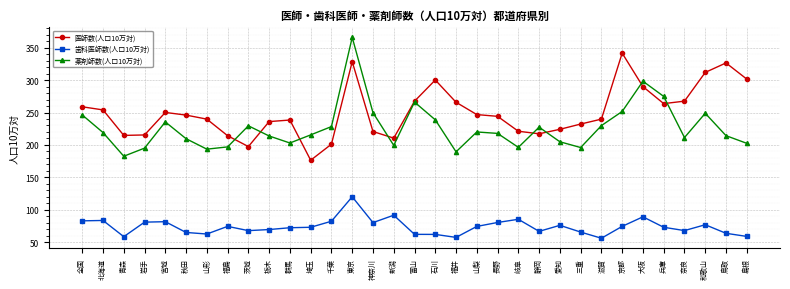

Between 神奈川 and 島根, which series saw the biggest shift?

医師数(人口10万対)